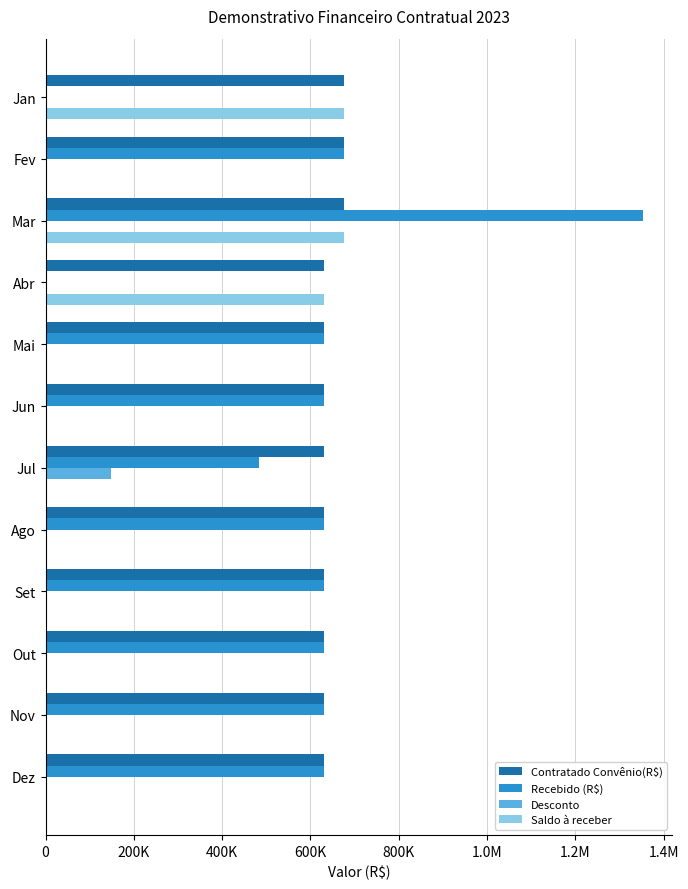

What is the difference between the second highest and minimum values in the Recebido (R$) series?

676260.0